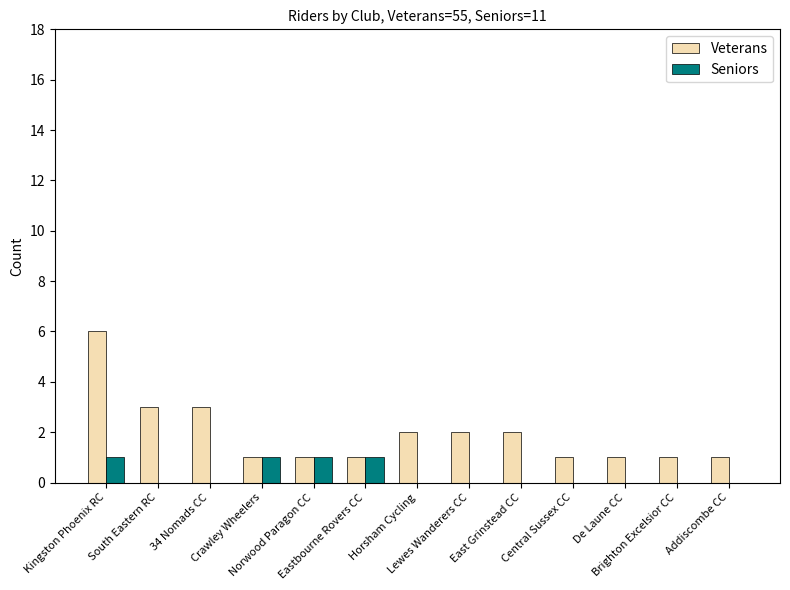

Which category has the highest value in the Veterans series?

Kingston Phoenix RC